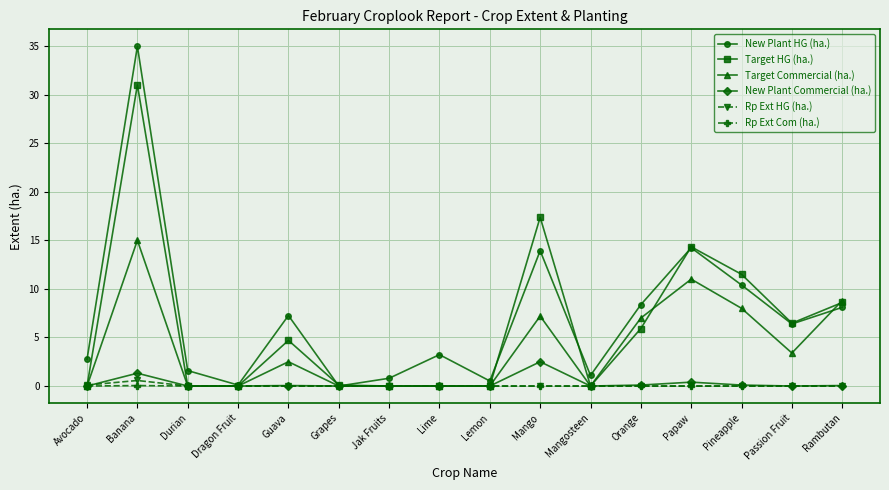

What is the sum of all Target HG (ha.) values?

100.0